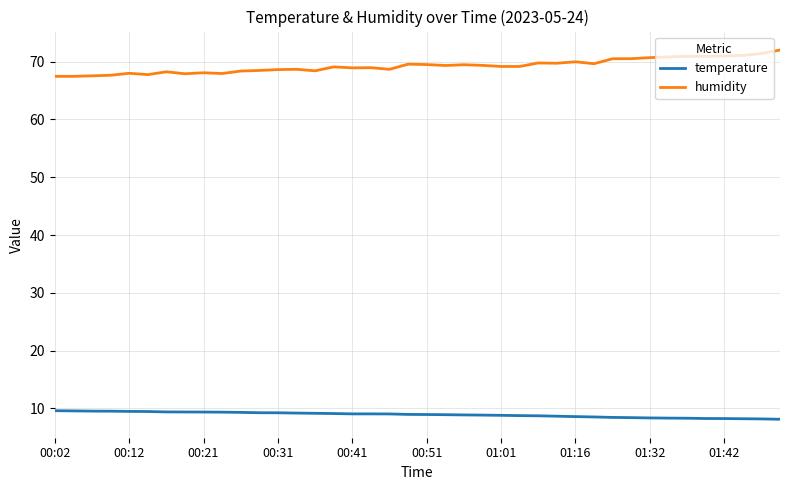

At how many categories does at least one series exceed 57?

40